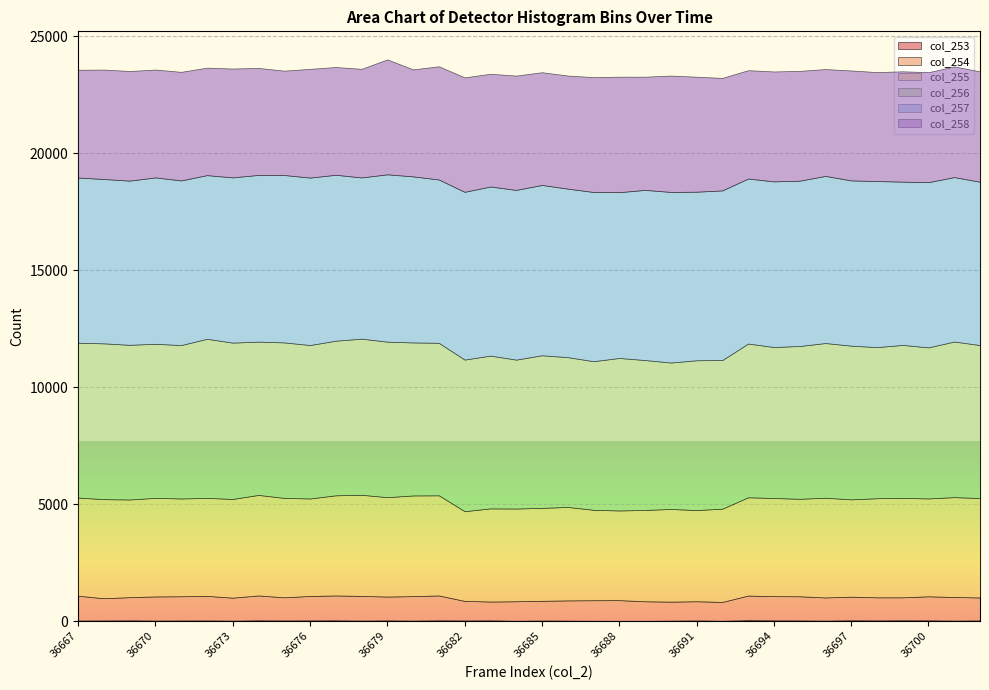

True or false: col_257 and col_255 cross at least once.

False